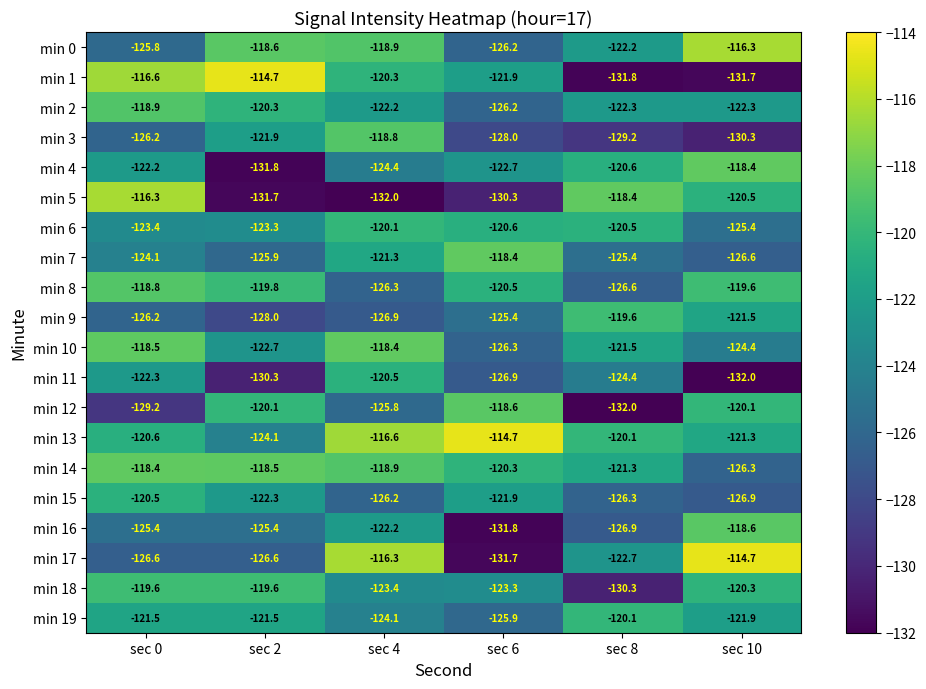

What is the difference between the second highest and second lowest values in the min 14 series?

2.8